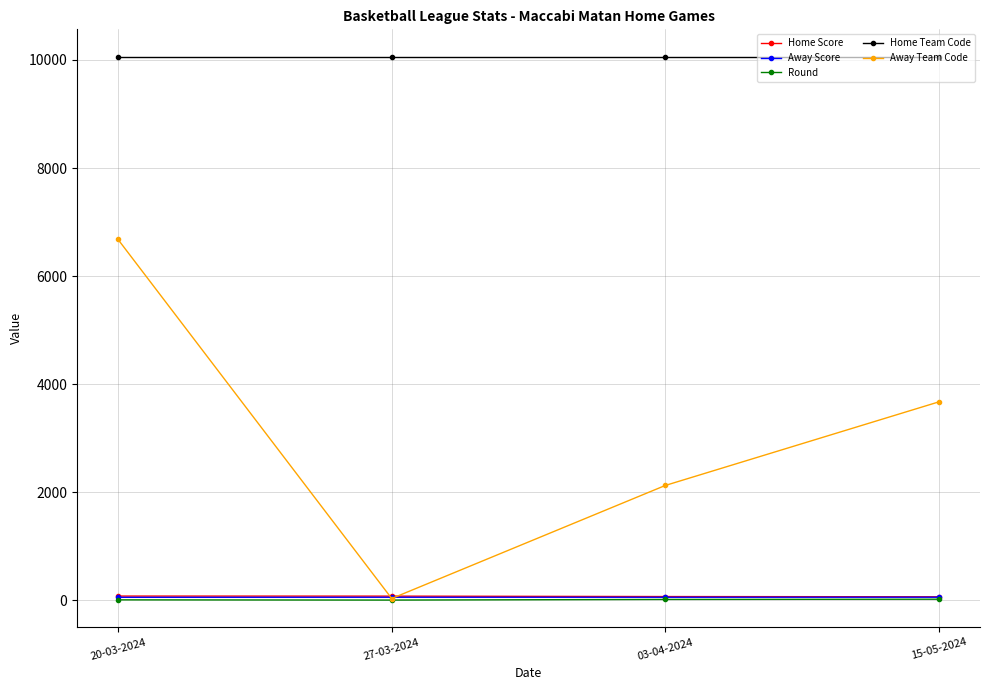

What is the approximate value of Home Score at 15-05-2024?

66